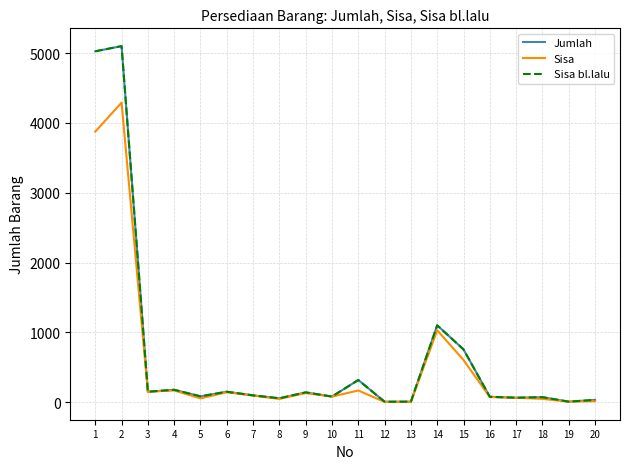

What is the average value of the Sisa series?

553